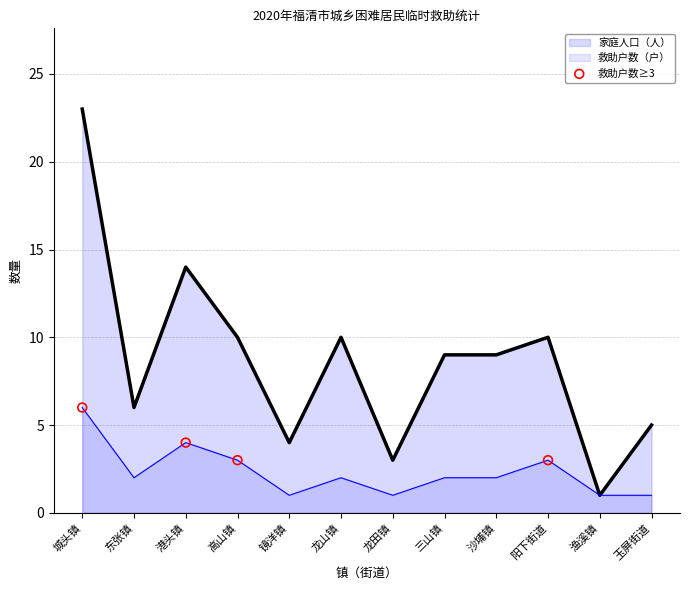

Is the value of 家庭人口（人） at 港头镇 greater than the value of 救助户数（户） at 港头镇?

Yes